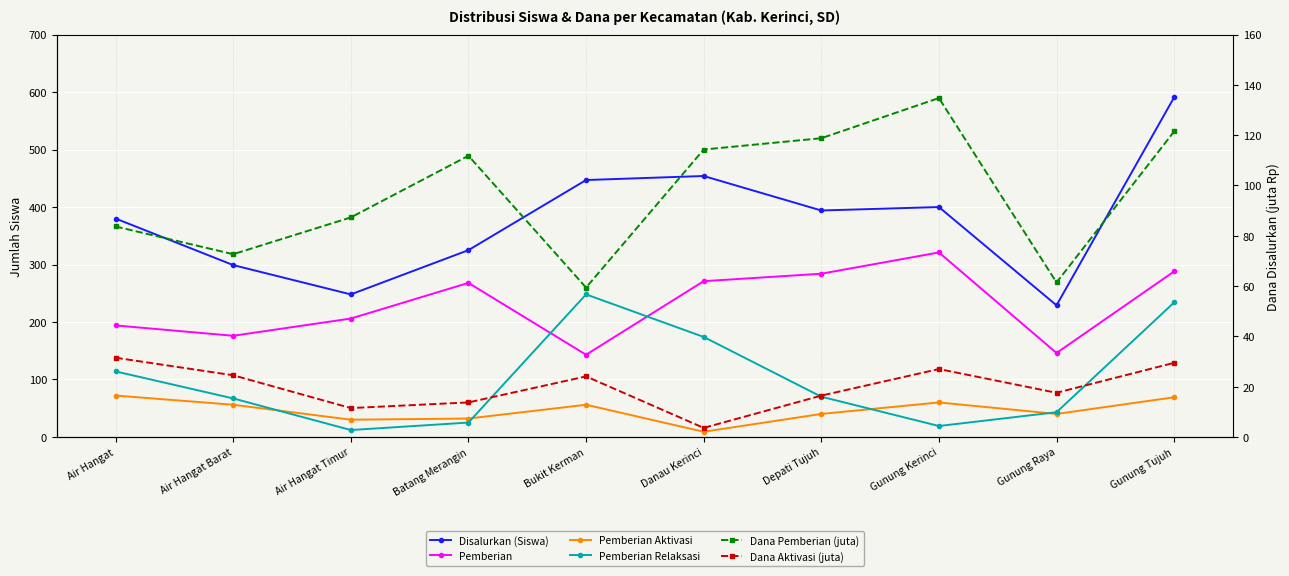

How many values in the Pemberian series are below 268?

5